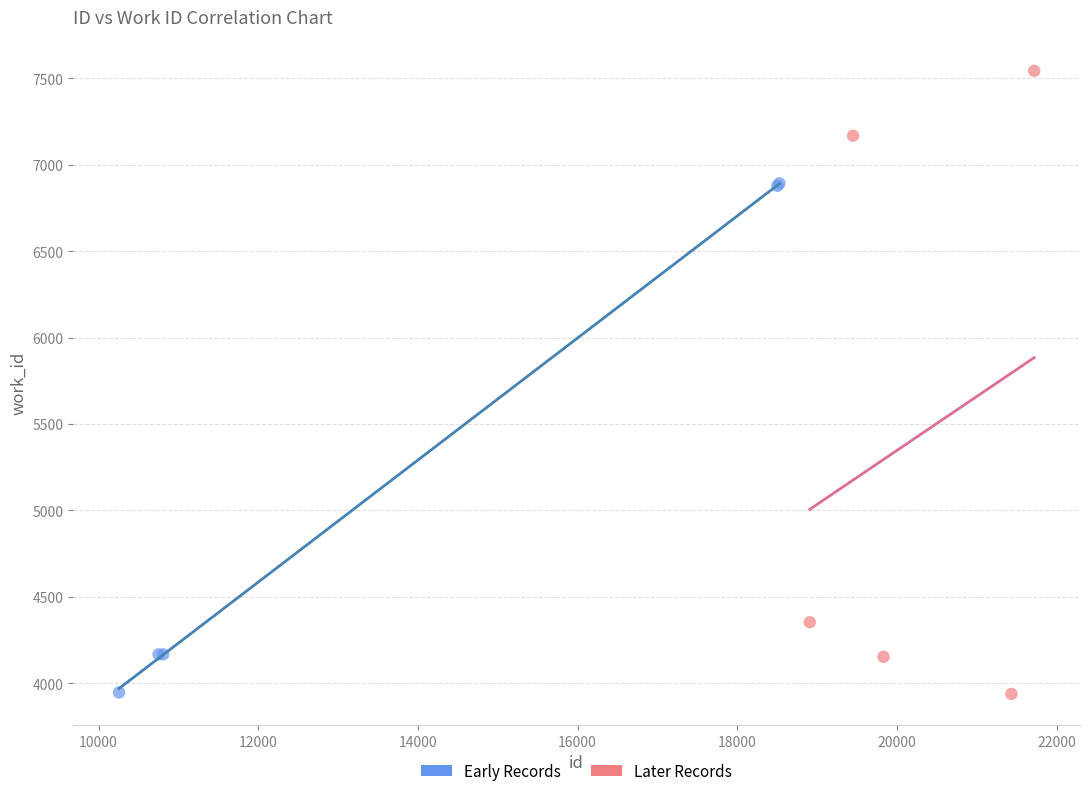

Which series has the largest Y range (max minus min)?

Later Records